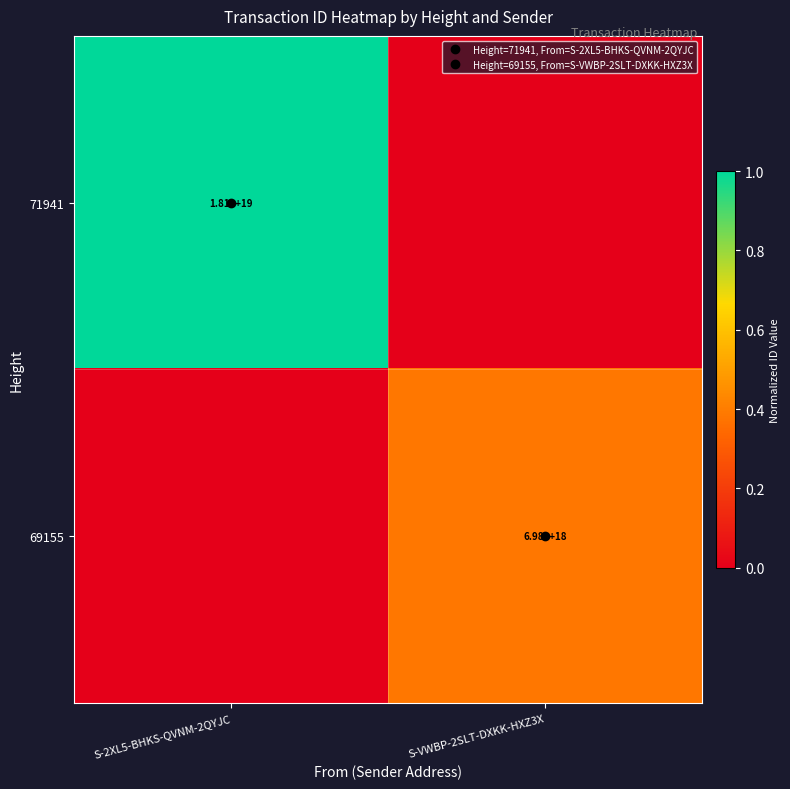

How many series are shown in this chart?

2